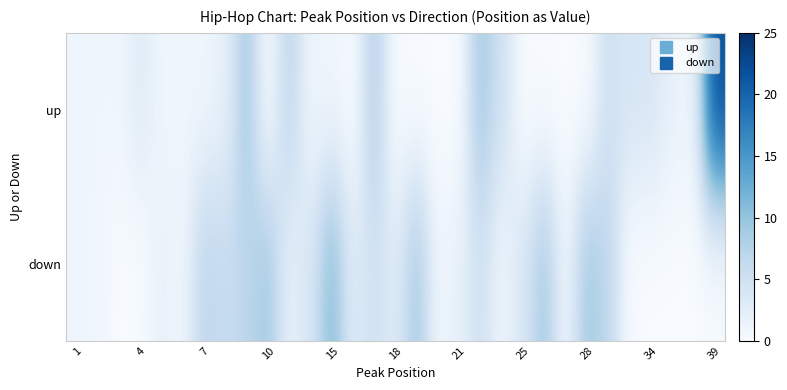

Which series has the largest range (max minus min)?

up